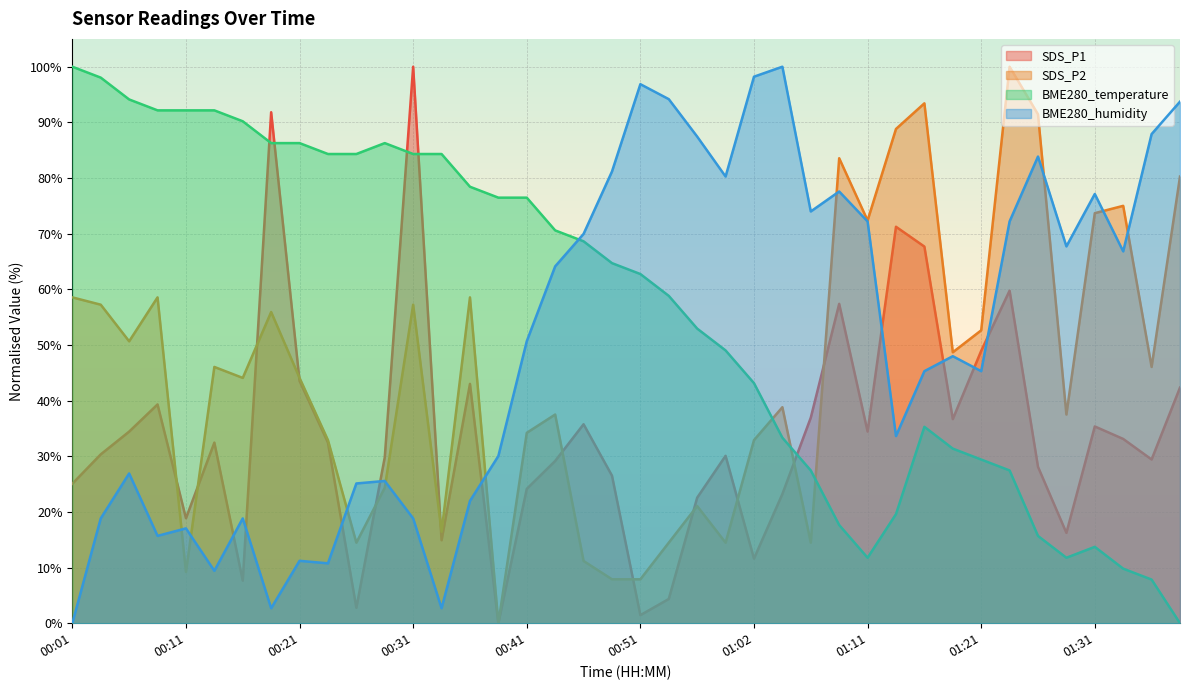

Where is the first local maximum for SDS_P1?

00:08